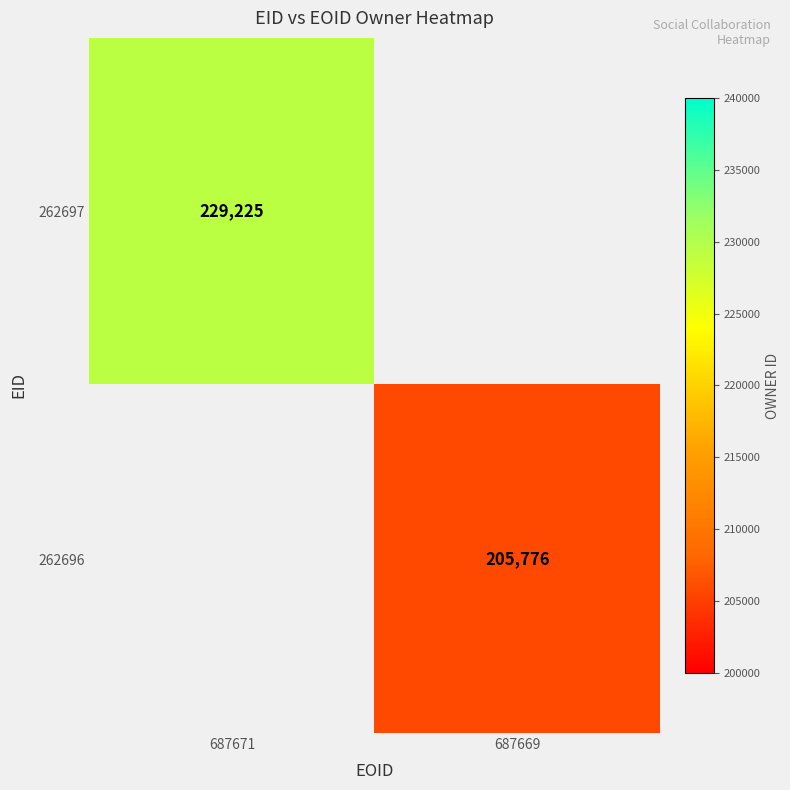

The 262696 series shows 125990 at 687669. True or false?

False